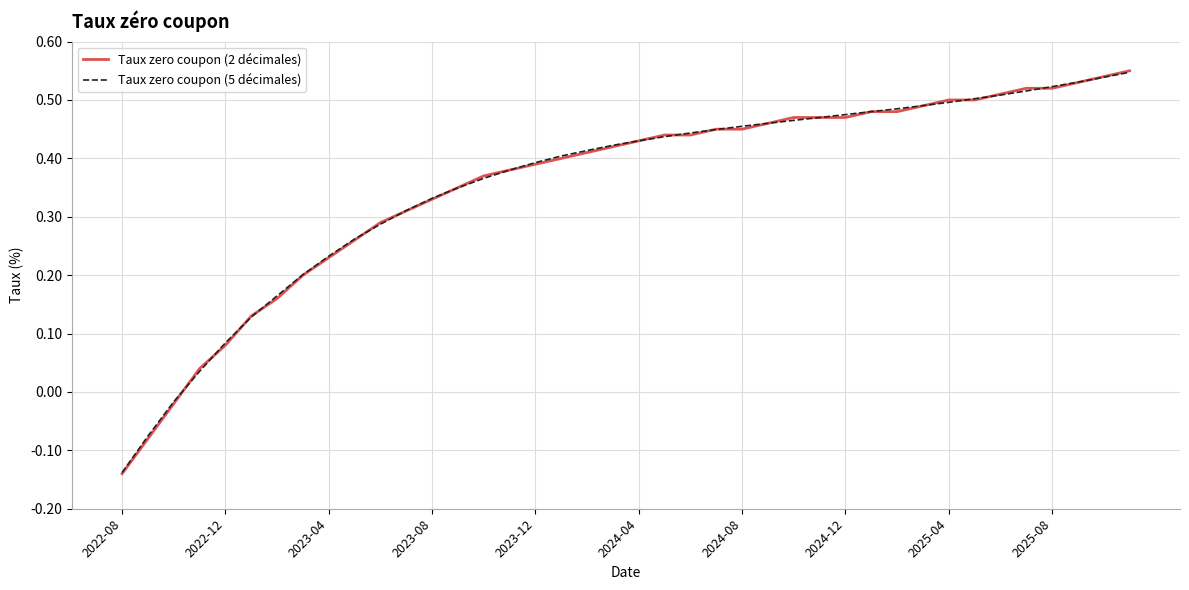

Which series has the widest spread of values?

Taux zero coupon (2 décimales)